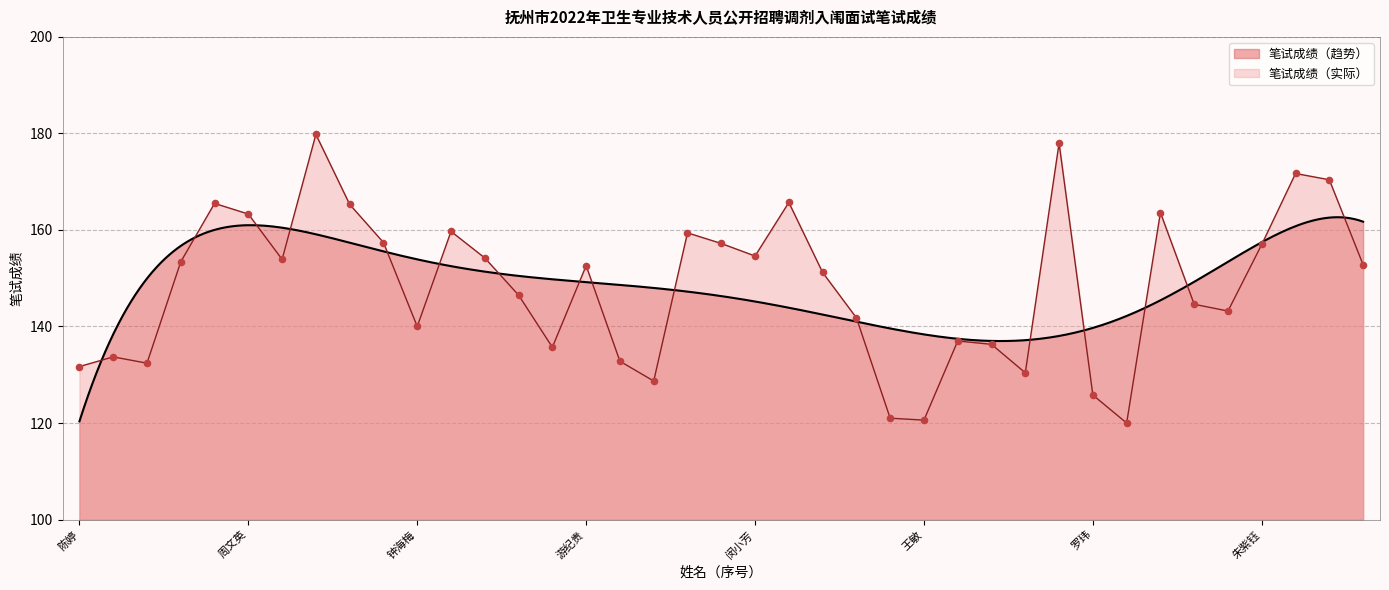

What is the change in value from 李婧昕 to 王青?

-17.6